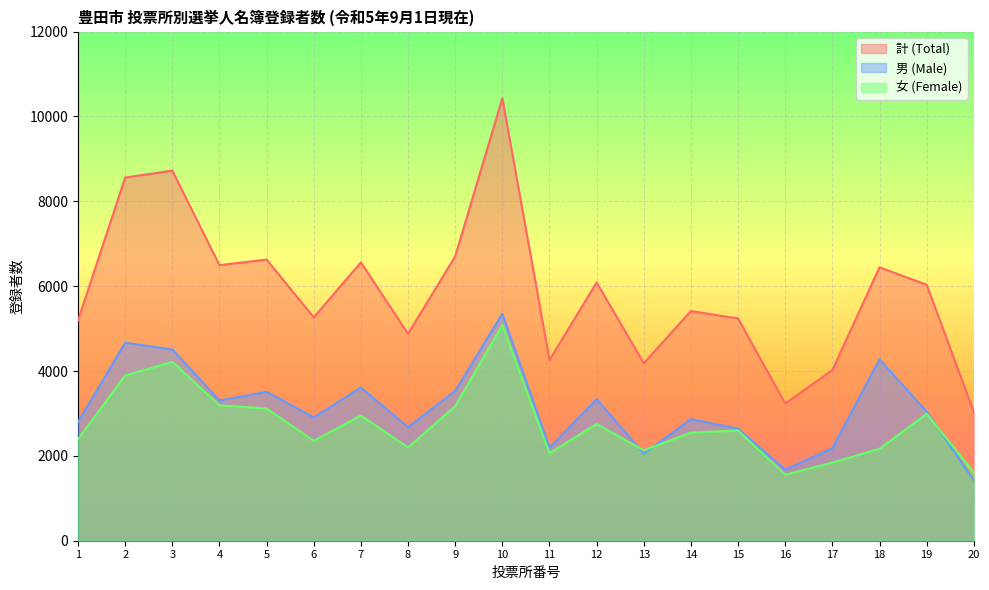

Reading right to left, transcribe all the data shown in this chart.

計 (Total): 3040	6034	6445	4022	3233	5238	5414	4184	6087	4259	10432	6704	4877	6562	5264	6627	6496	8724	8561	5192
男 (Male): 1426	3043	4277	2180	1676	2640	2865	2054	3335	2195	5350	3532	2678	3610	2907	3510	3305	4509	4666	2800
女 (Female): 1614	2991	2168	1842	1557	2598	2549	2130	2752	2064	5082	3172	2199	2952	2357	3117	3191	4215	3895	2392